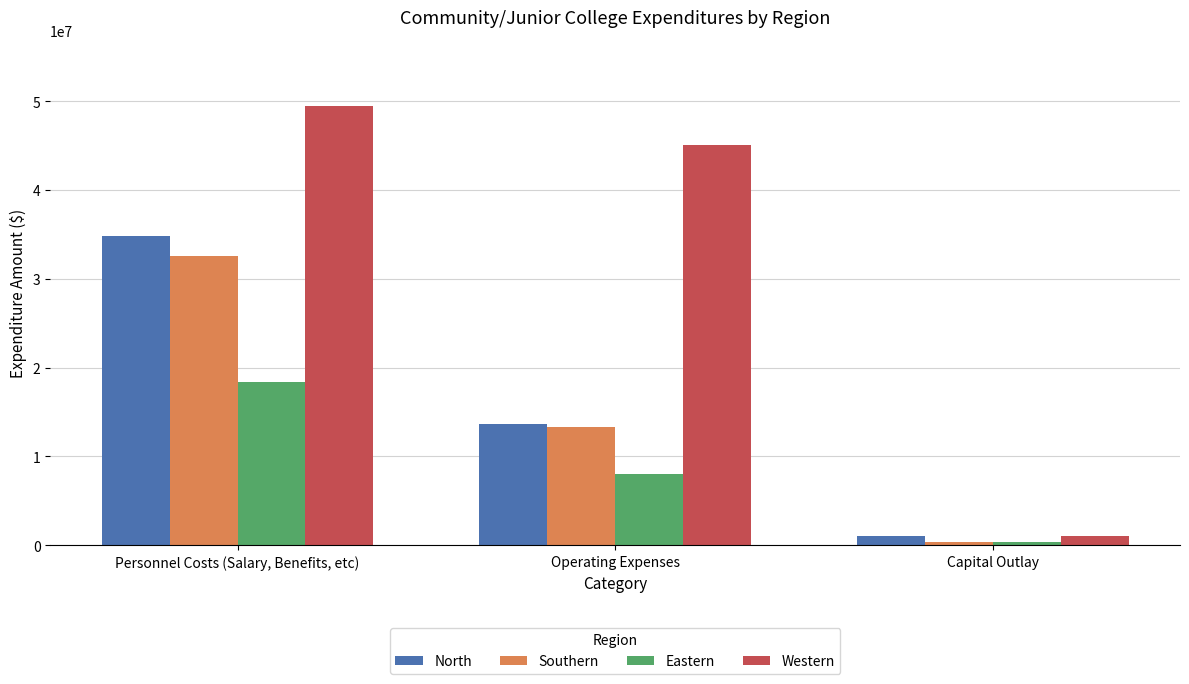

Reading left to right, extract all data points from this chart.

North: 34777907	13642743	1080605
Southern: 32572400	13339600	350000
Eastern: 18389998	7971455	357294
Western: 49483703	44996740	1010500